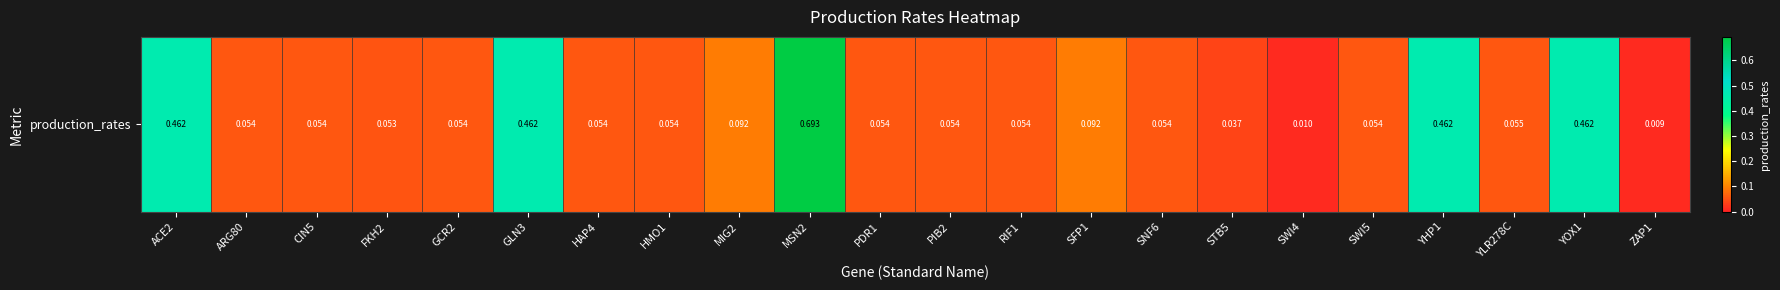

Between MIG2 and GLN3, which is larger?

GLN3